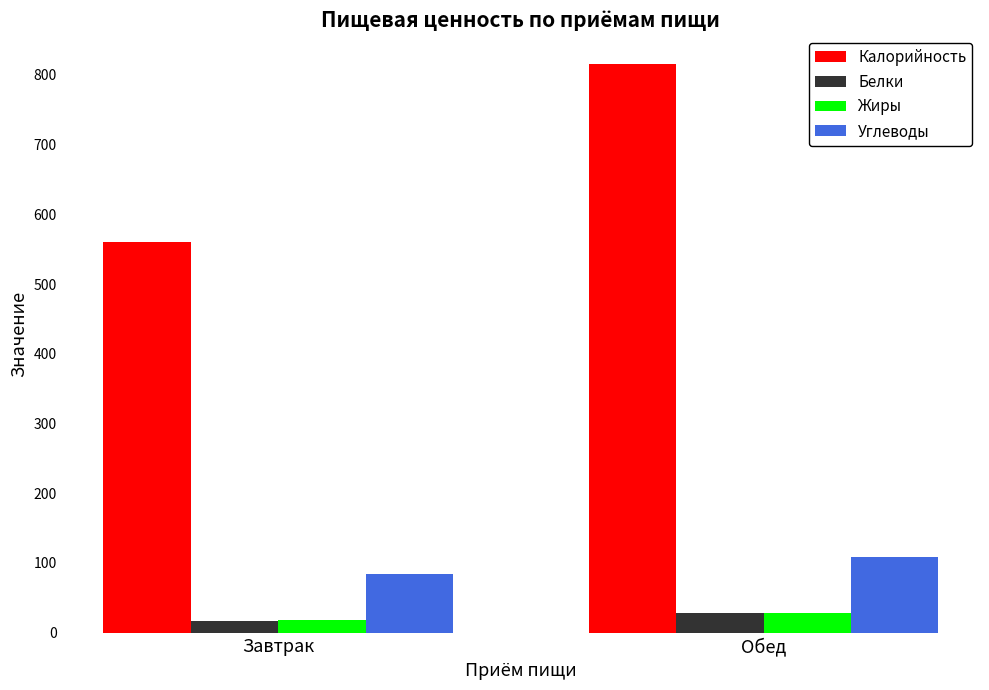

What is the average value of the Калорийность series?

688.5